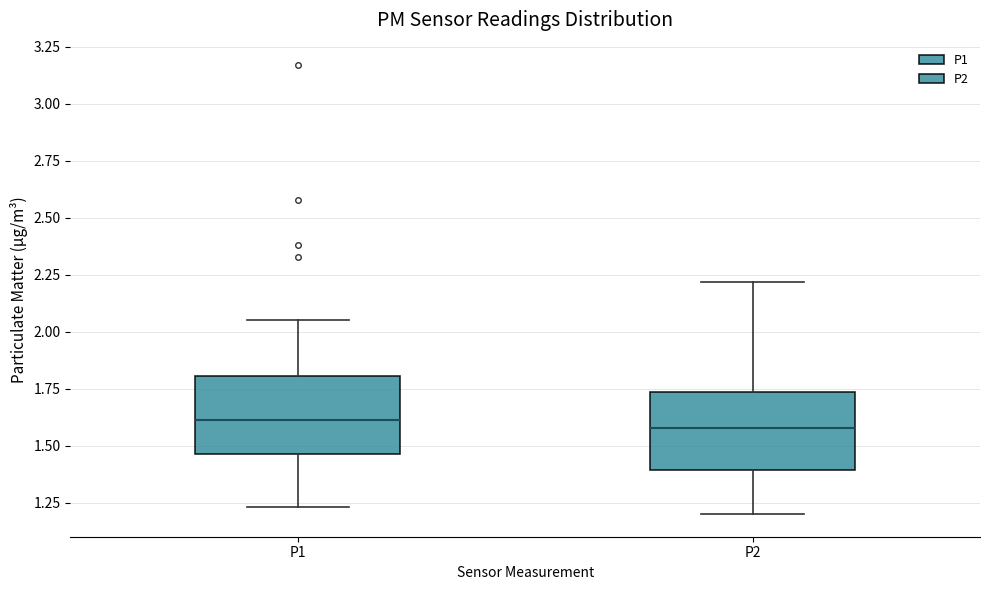

Reading left to right, transcribe this box plot: for each box, give where its median line is, the range the box spans, and where its two whiskers end, as read against the y-axis. The values are not printed on the chart, so give them approximately, as read against the axis.

P1: median 1.60, box 1.45 to 1.80, whiskers 1.25 to 2.05
P2: median 1.60, box 1.40 to 1.75, whiskers 1.20 to 2.20